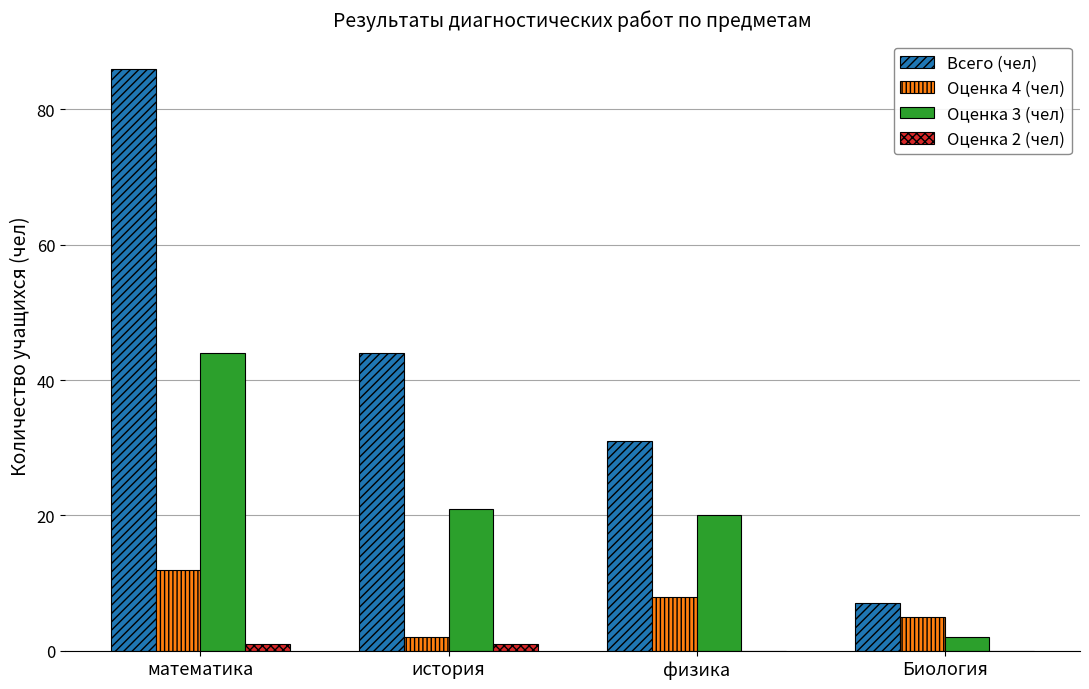

Reading left to right, what are all the values shown in this chart?

Всего (чел): математика=86	история=44	физика=31	Биология=7
Оценка 4 (чел): математика=12	история=2	физика=8	Биология=5
Оценка 3 (чел): математика=44	история=21	физика=20	Биология=2
Оценка 2 (чел): математика=1	история=1	физика=0	Биология=0